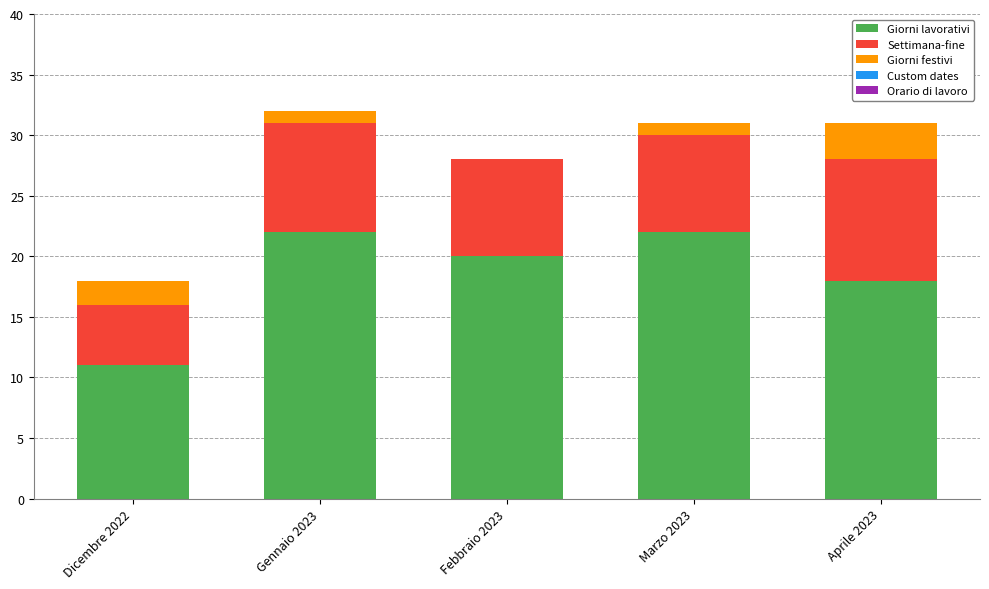

What is the highest value of the Giorni lavorativi series?

22